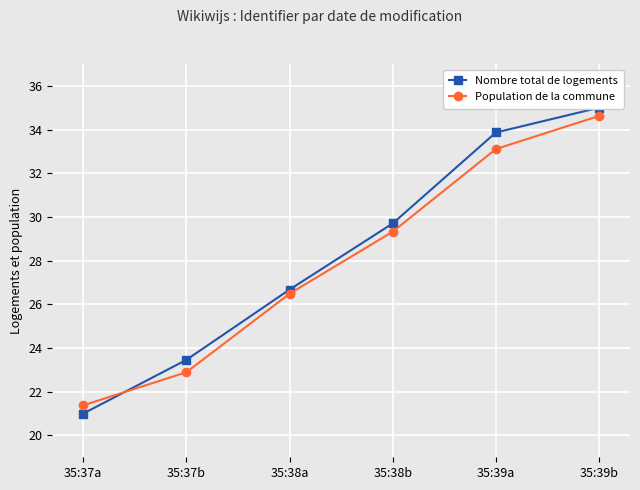

How many lines are shown in the chart?

2